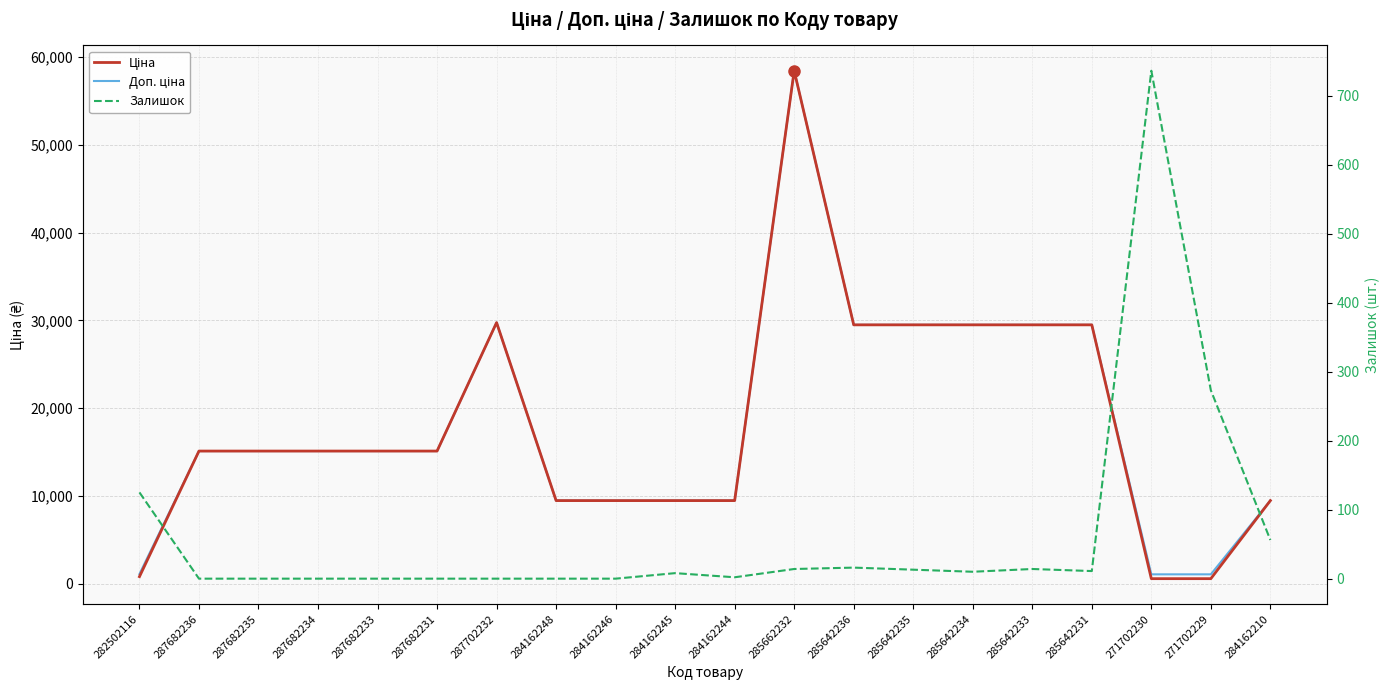

The value of Залишок at 287682236 is -279.0. True or false?

False